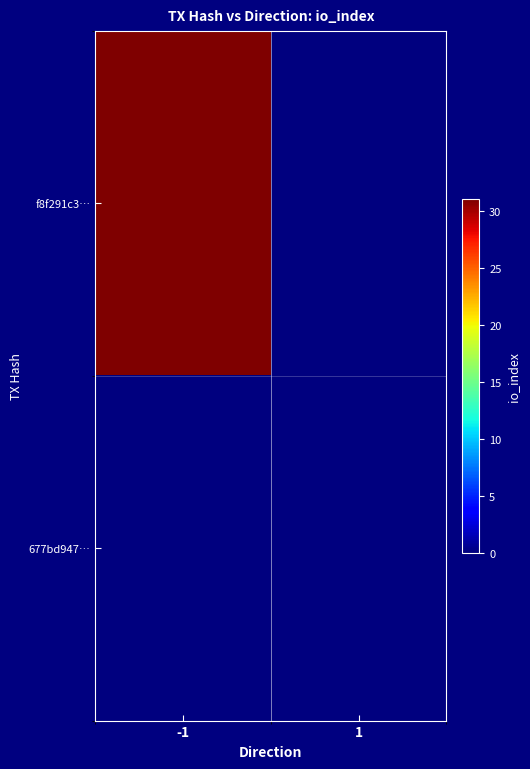

List the series in order of their peak value, lowest first.

677bd947…, f8f291c3…